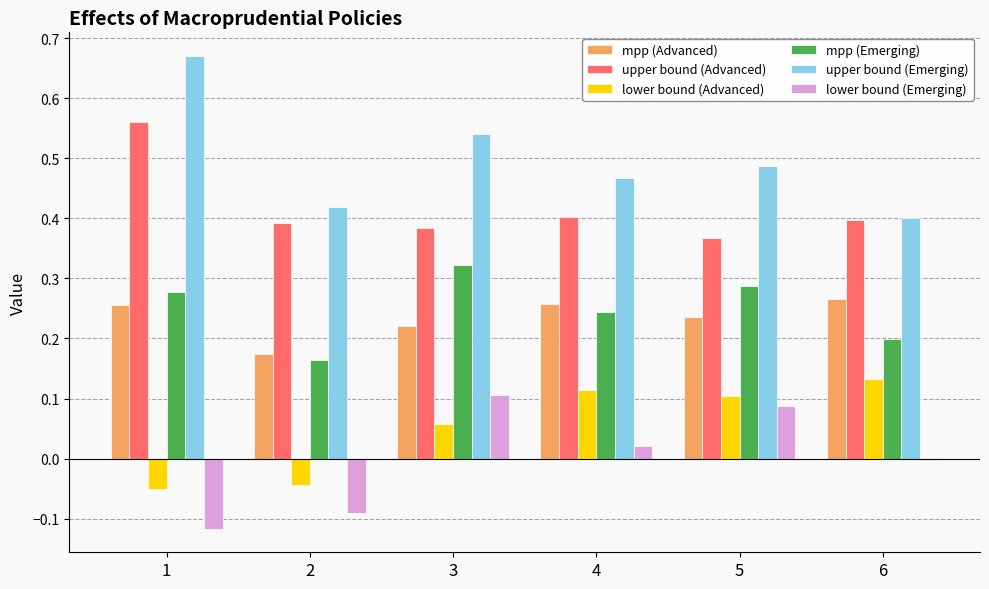

Which category has the highest value in the lower bound (Advanced) series?

6